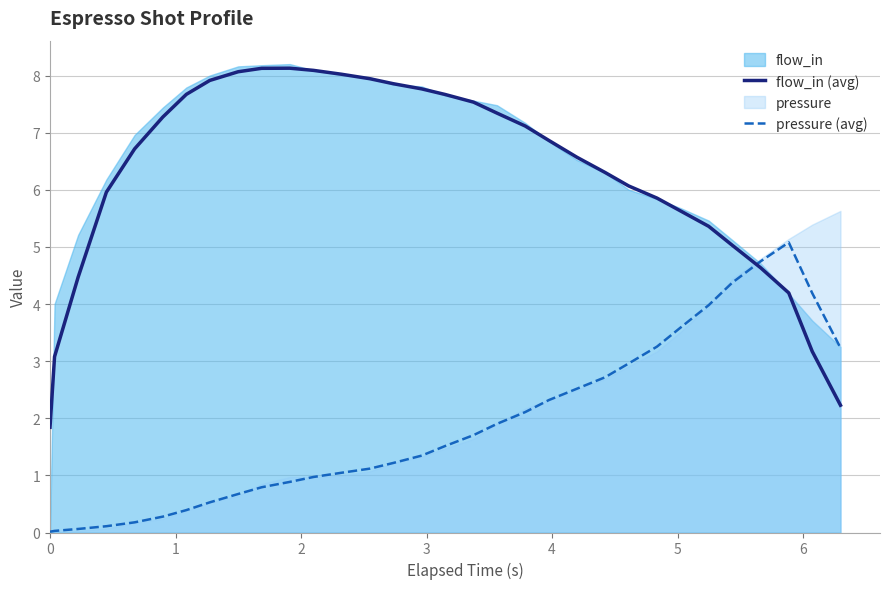

What is the lowest value of the flow_in (avg) series?

1.8